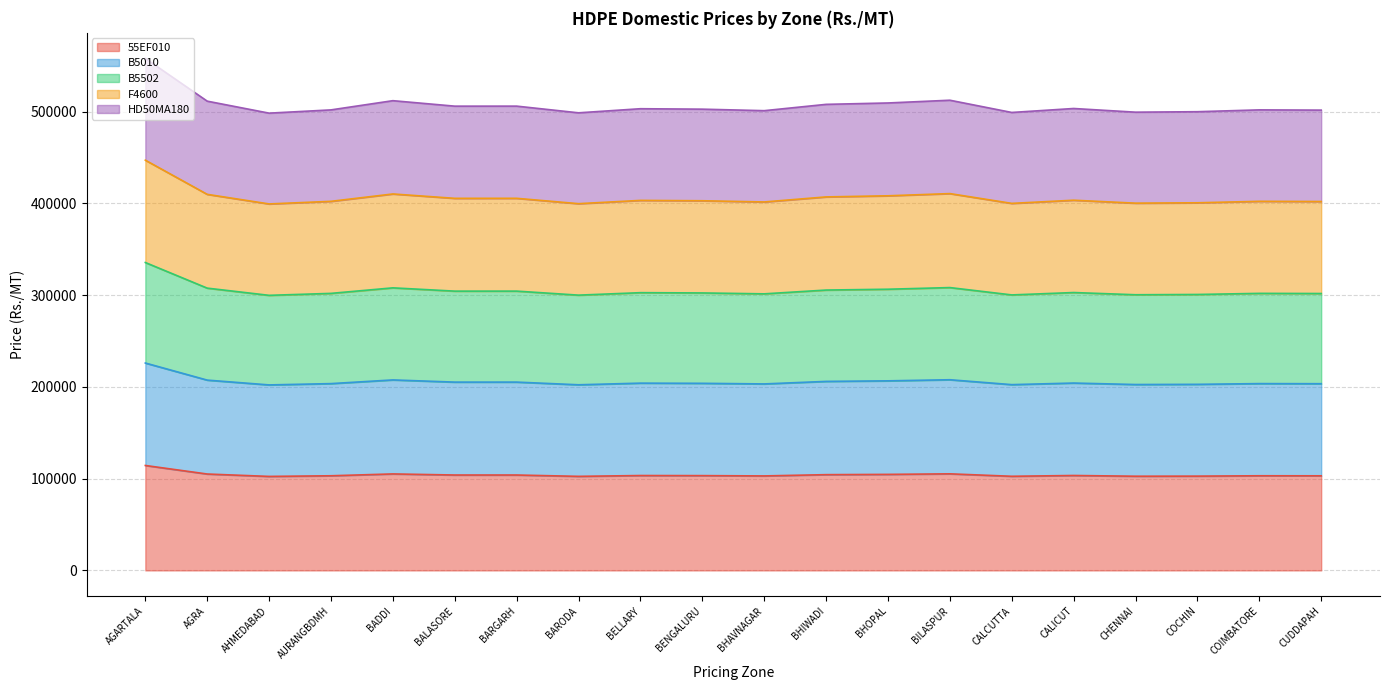

What is the total value across all series at BARODA?

498840